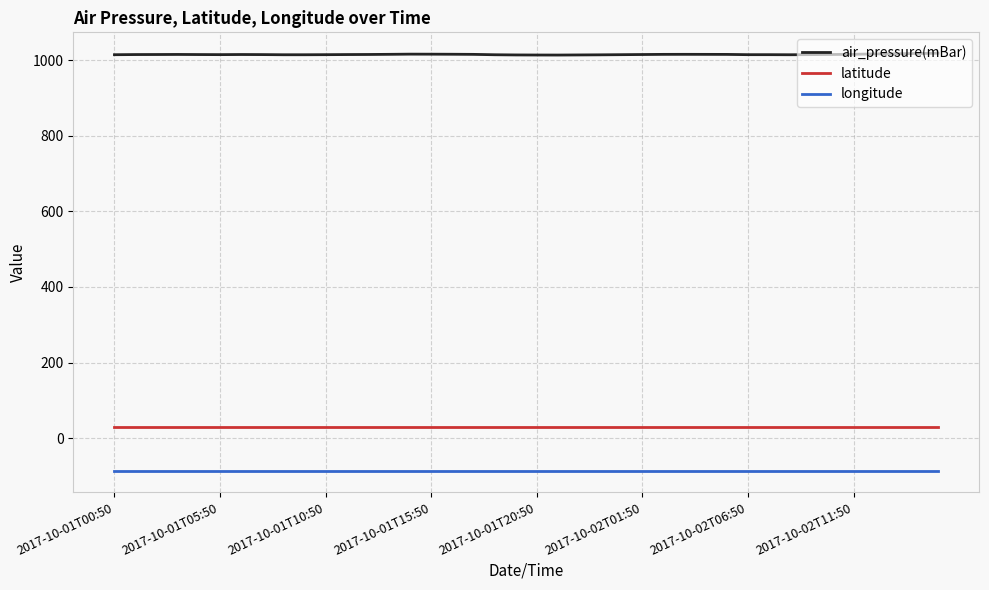

Which series has the largest range (max minus min)?

air_pressure(mBar)